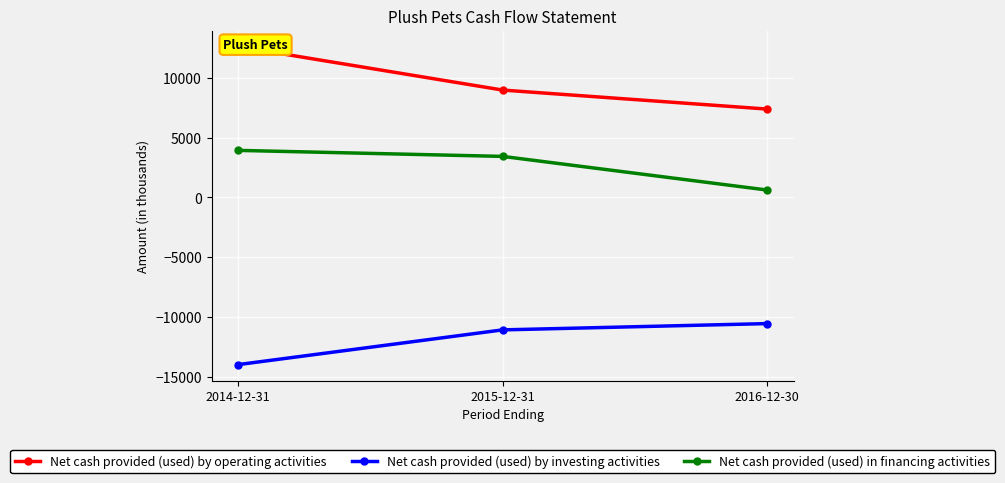

What is the lowest value of the Net cash provided (used) by operating activities series?

7399